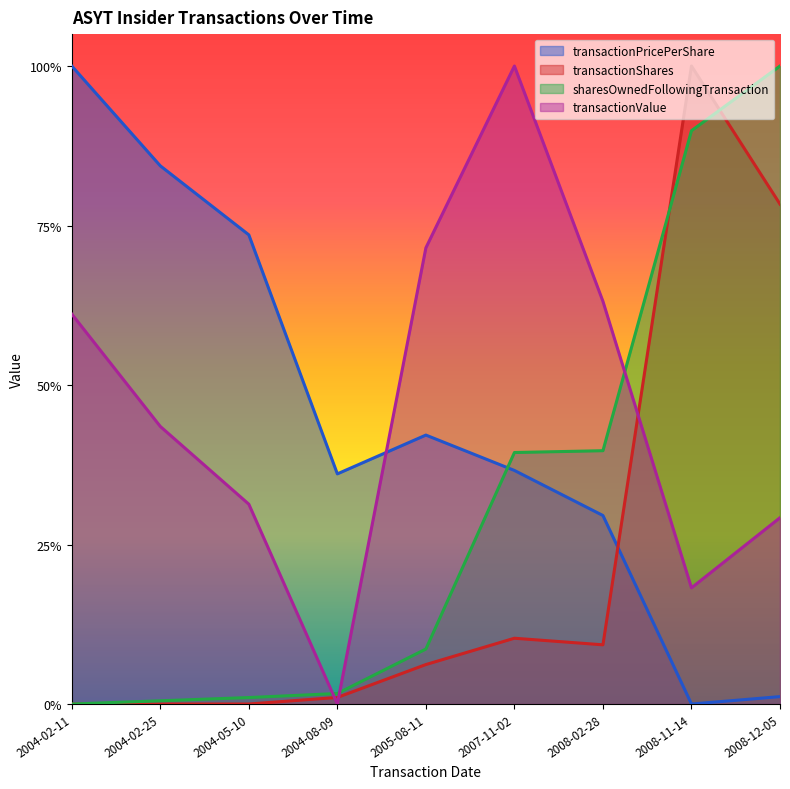

Which series has the largest range (max minus min)?

sharesOwnedFollowingTransaction